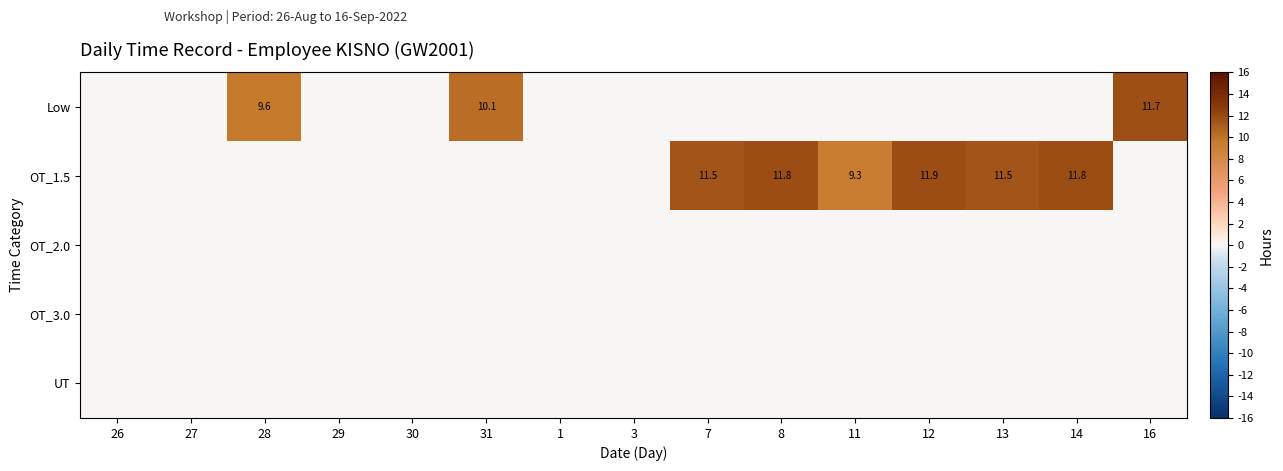

At which category is the sum across all series the highest?

12